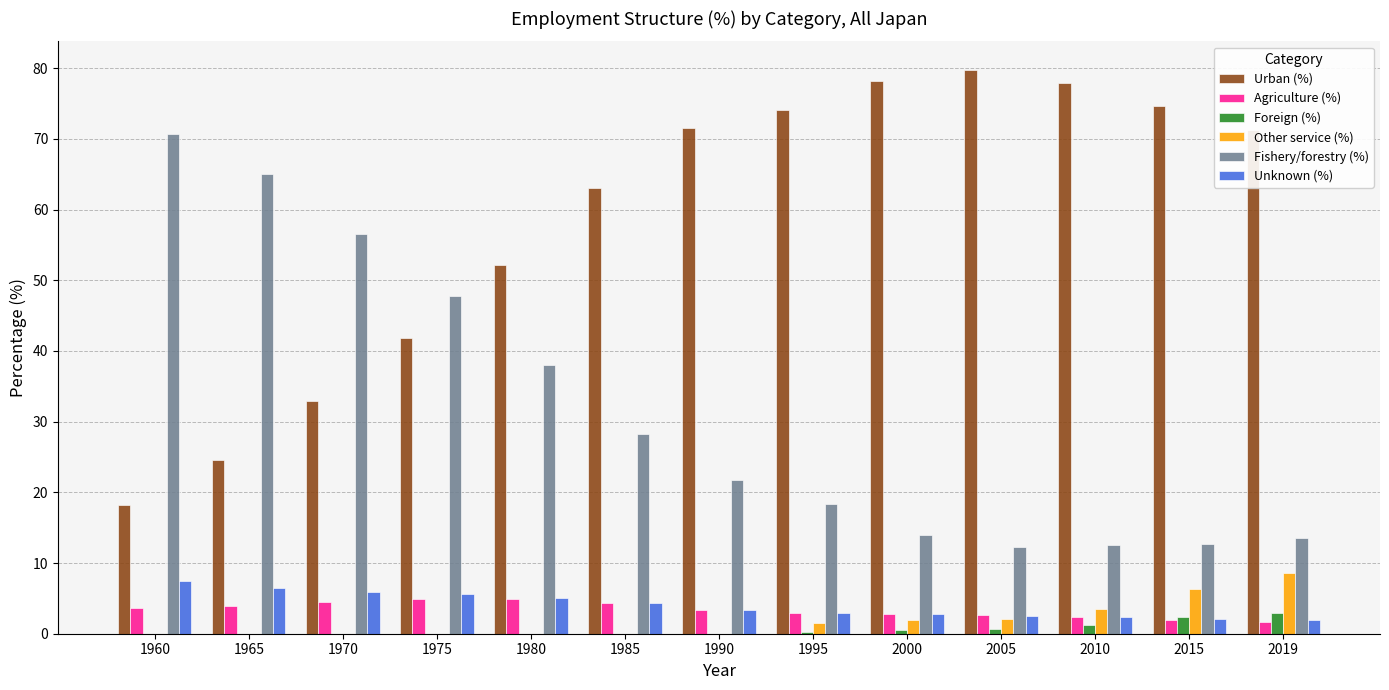

How many categories are shown in the chart?

13